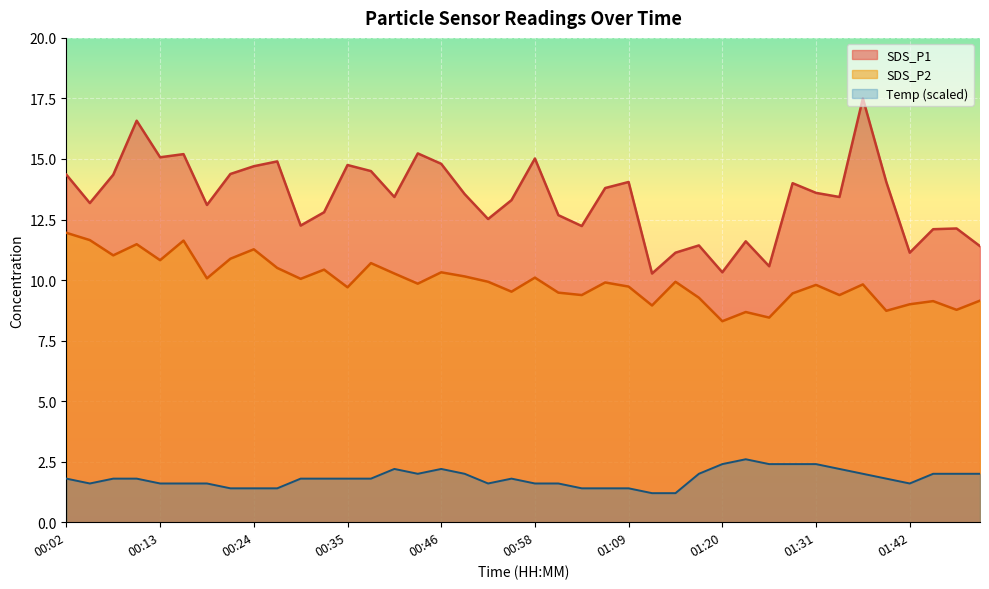

The value of SDS_P1 at 01:48 is 5.1. True or false?

False